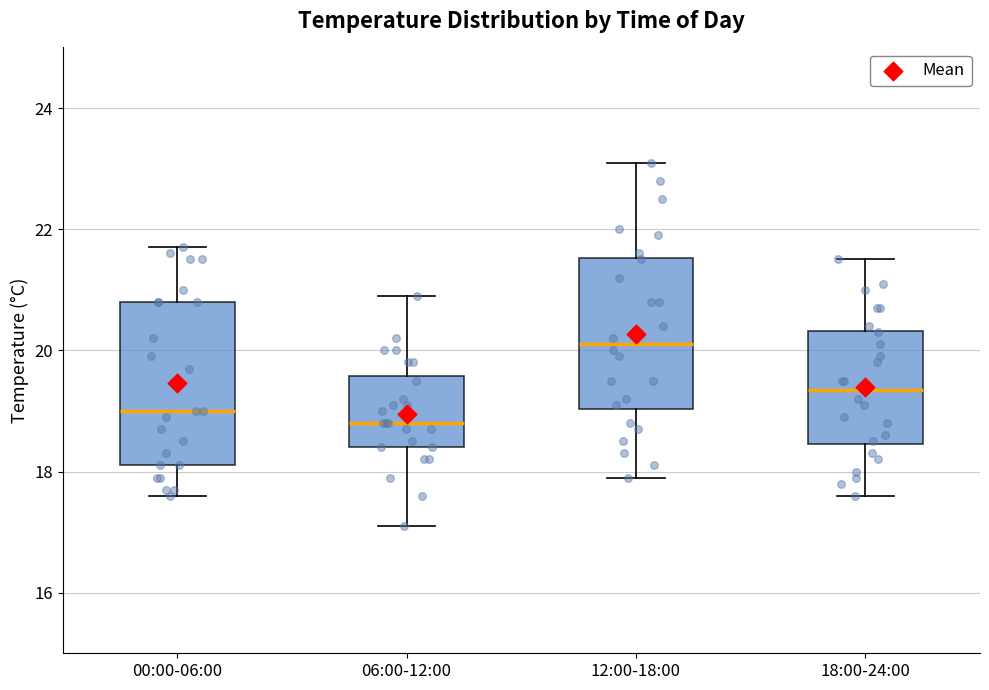

Reading left to right, transcribe this box plot: for each box, give where its median line is, the range the box spans, and where its two whiskers end, as read against the y-axis. The values are not printed on the chart, so give them approximately, as read against the axis.

00:00-06:00: median 19.0, box 18.2 to 20.8, whiskers 17.6 to 21.8
06:00-12:00: median 18.8, box 18.4 to 19.6, whiskers 17.2 to 21.0
12:00-18:00: median 20.2, box 19.0 to 21.6, whiskers 18.0 to 23.2
18:00-24:00: median 19.4, box 18.4 to 20.4, whiskers 17.6 to 21.6